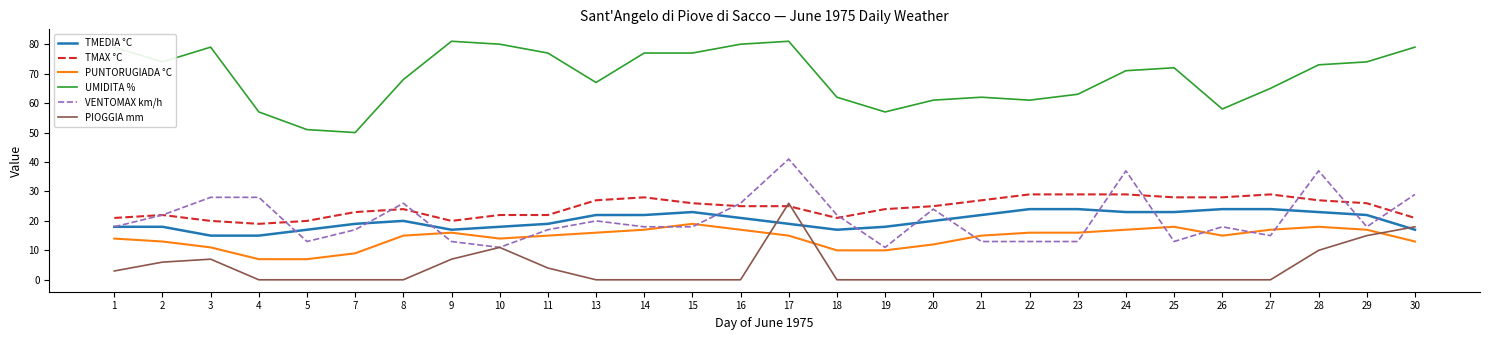

What are all the series names shown in the legend?

TMEDIA °C, TMAX °C, PUNTORUGIADA °C, UMIDITA %, VENTOMAX km/h, PIOGGIA mm